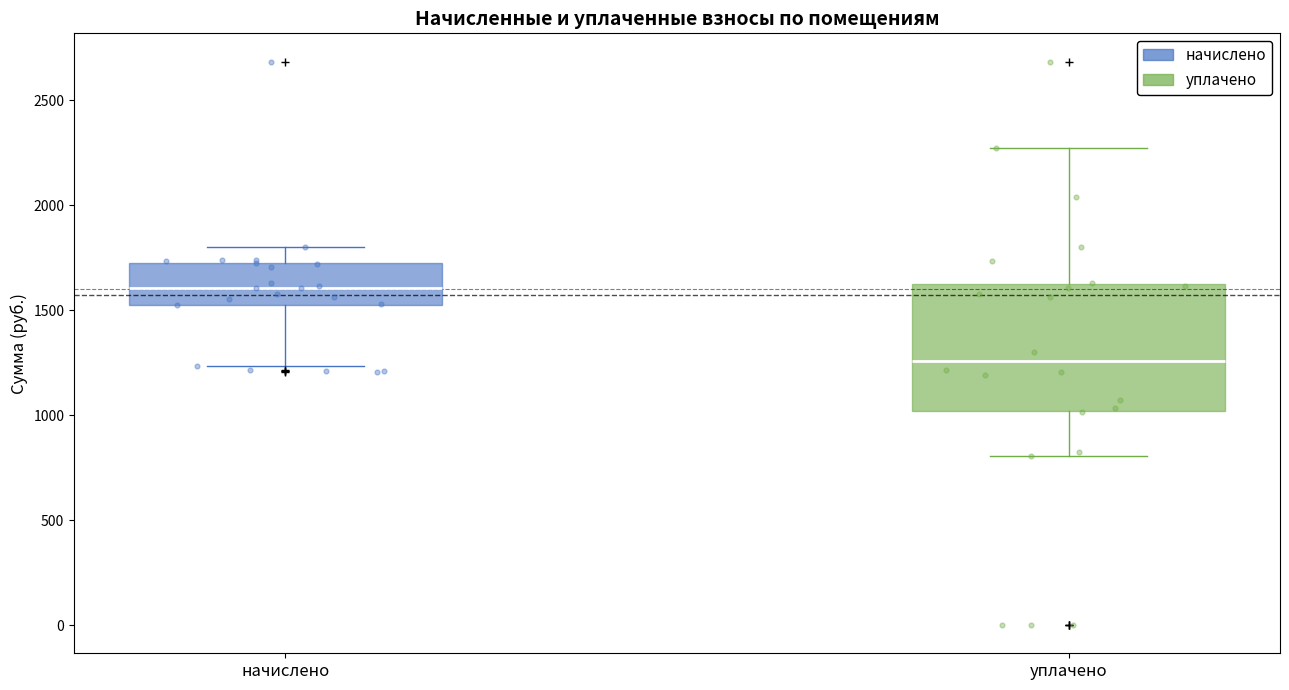

Where does the lower whisker of the box for уплачено end on the y-axis? The values are not printed on the chart, so give them approximately, as read against the axis.

800